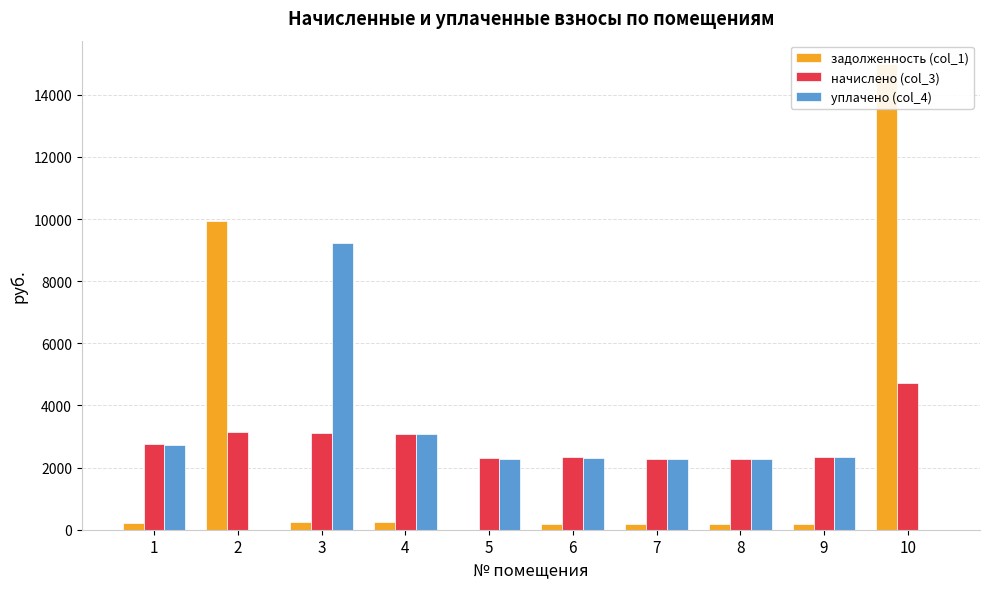

Count the number of data series in this chart.

3